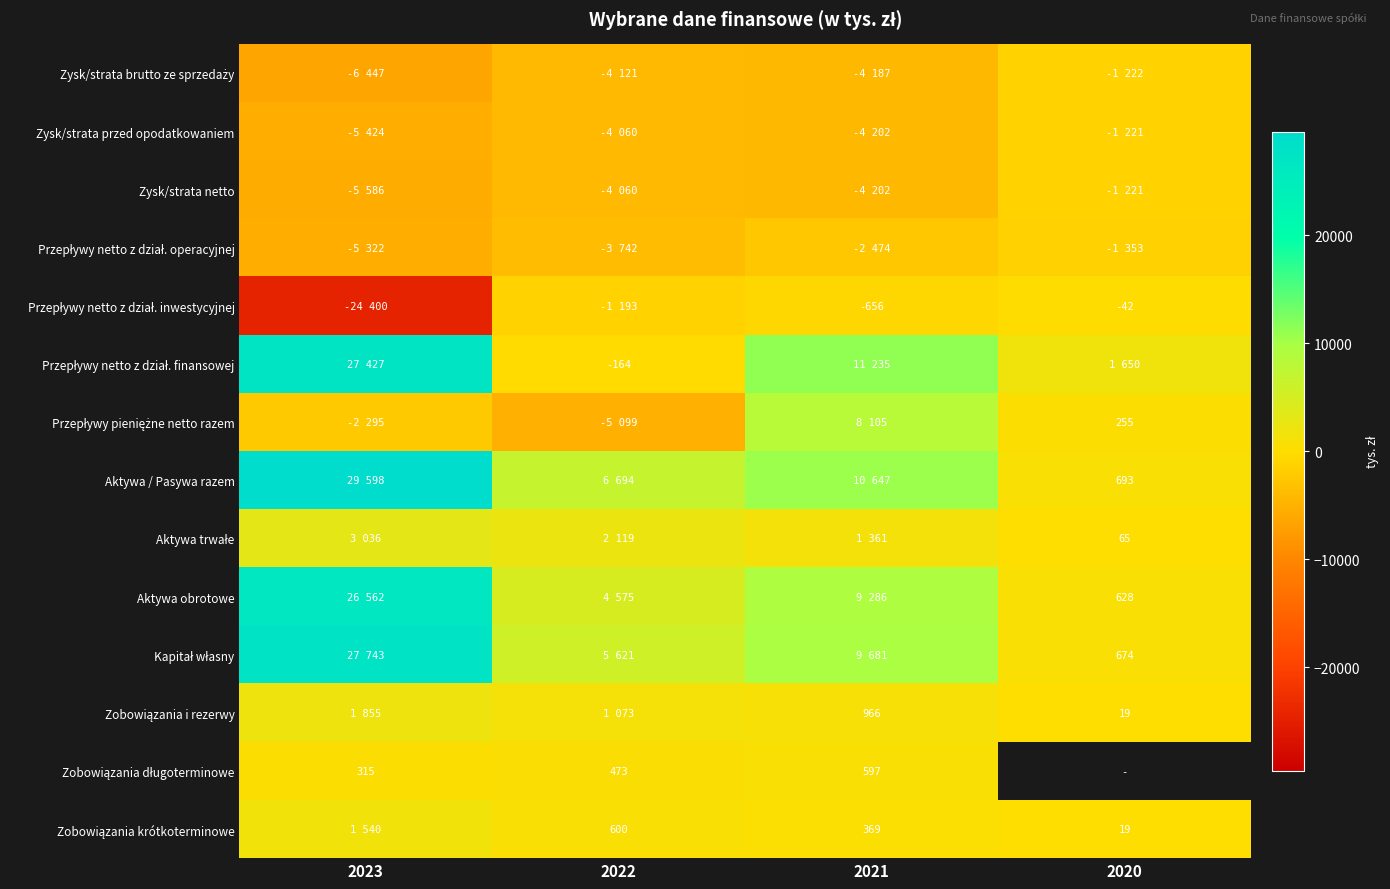

At which category is the sum across all series the highest?

2023